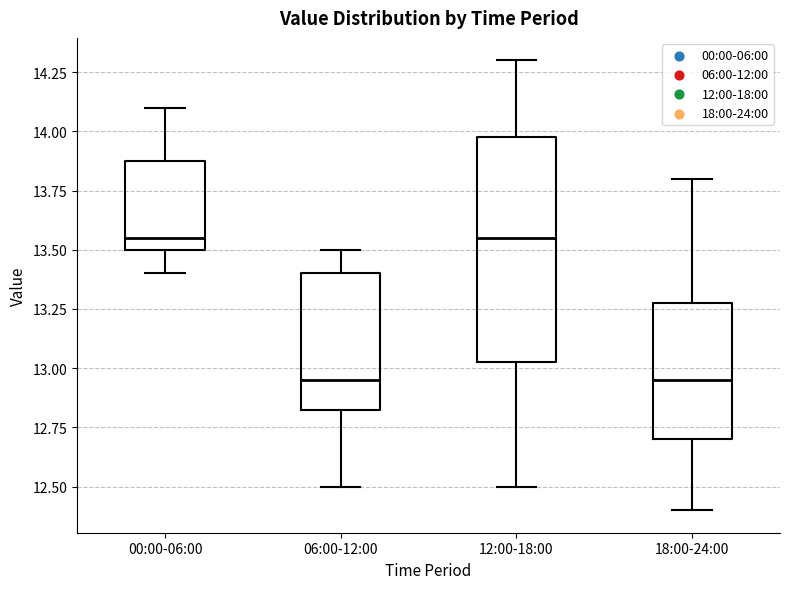

Reading left to right, read every box against the y-axis: the position of its median line, the range the box covers, and the ends of its whiskers. The values are not printed on the chart, so give them approximately, as read against the axis.

00:00-06:00: median 13.55, box 13.50 to 13.90, whiskers 13.40 to 14.10
06:00-12:00: median 12.95, box 12.85 to 13.40, whiskers 12.50 to 13.50
12:00-18:00: median 13.55, box 13.05 to 14.00, whiskers 12.50 to 14.30
18:00-24:00: median 12.95, box 12.70 to 13.30, whiskers 12.40 to 13.80